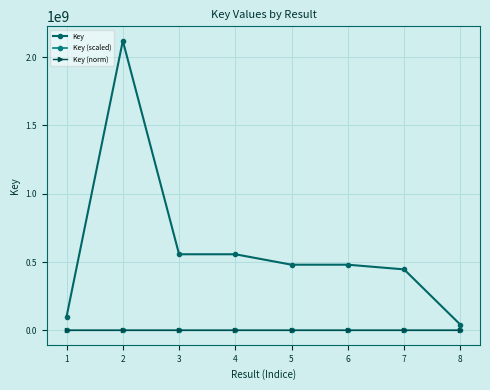

Rank the series by their maximum value, from lowest to highest.

Key (norm), Key (scaled), Key